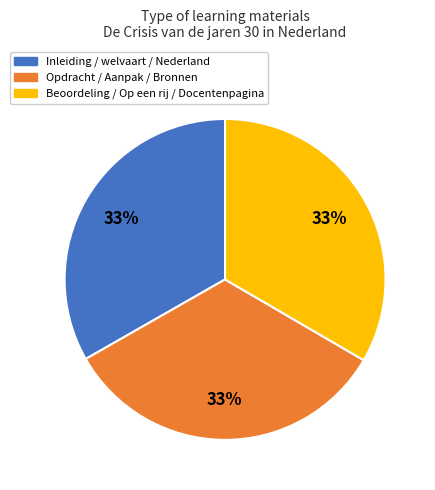

Does any single category account for the majority?

No